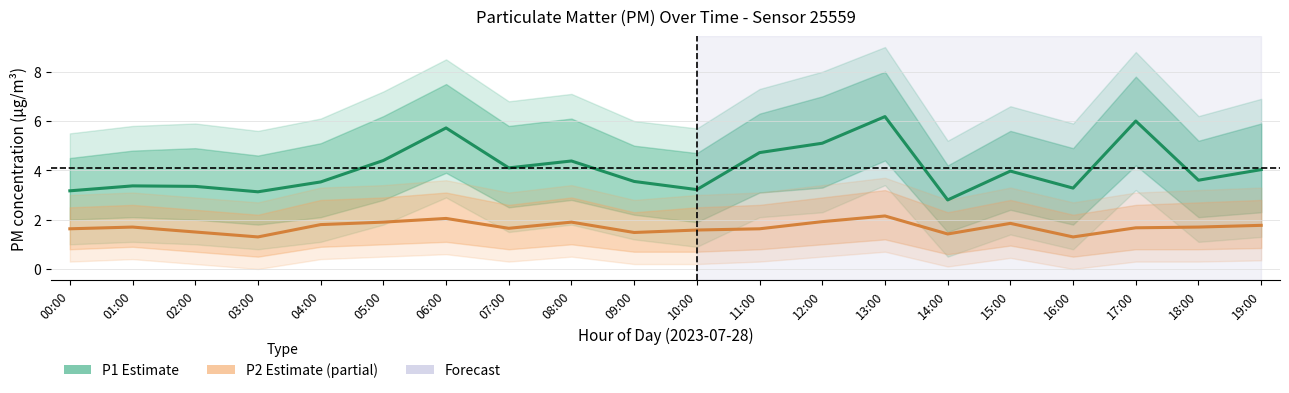

Which series has the largest total across all categories?

P1 (PM10)